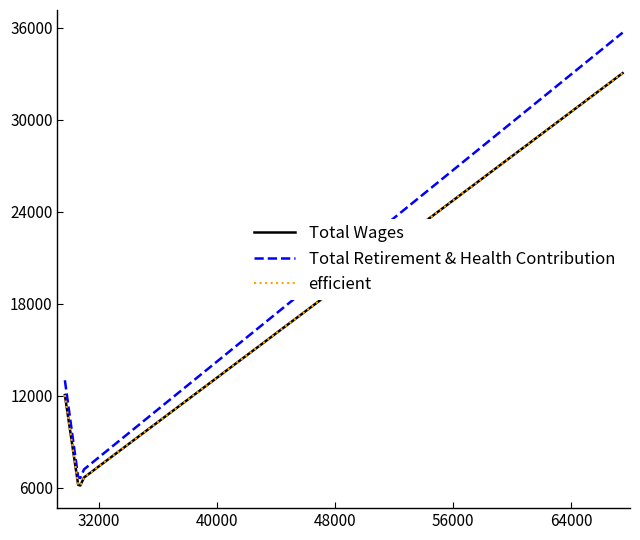

Which series has the largest range (max minus min)?

Total Retirement & Health Contribution